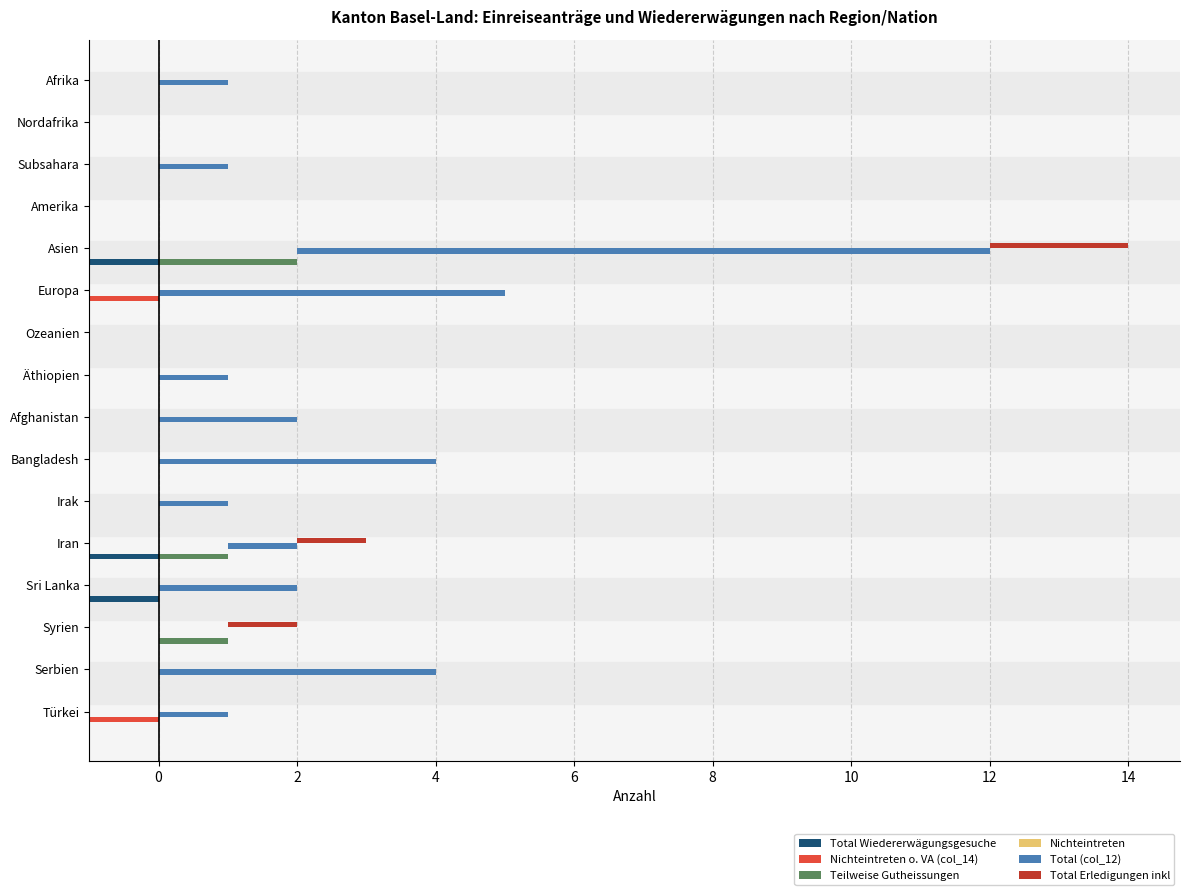

Count the number of data series in this chart.

6